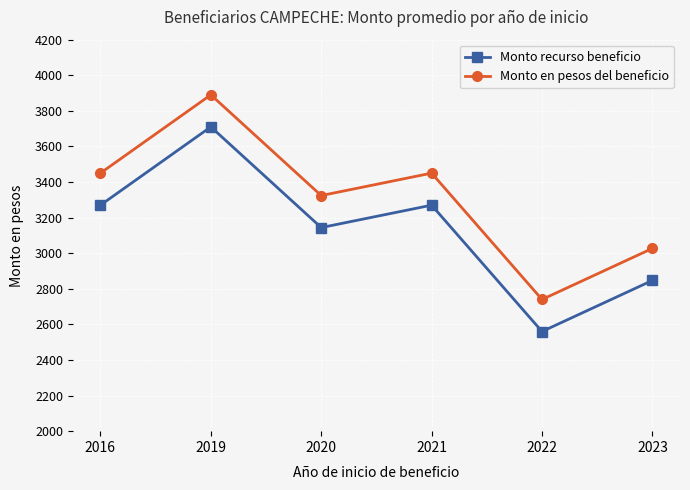

Rank the series at 2016 from lowest to highest value.

Monto recurso beneficio, Monto en pesos del beneficio